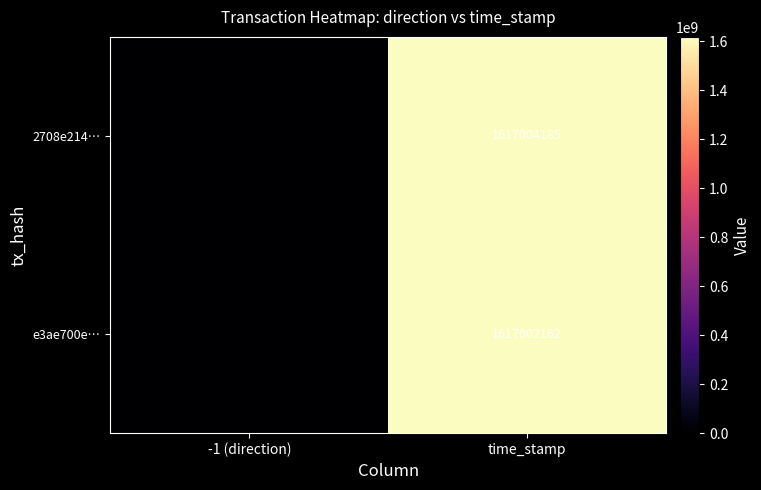

What is the difference between the maximum and minimum values in the 2708e214… series?

1617004186